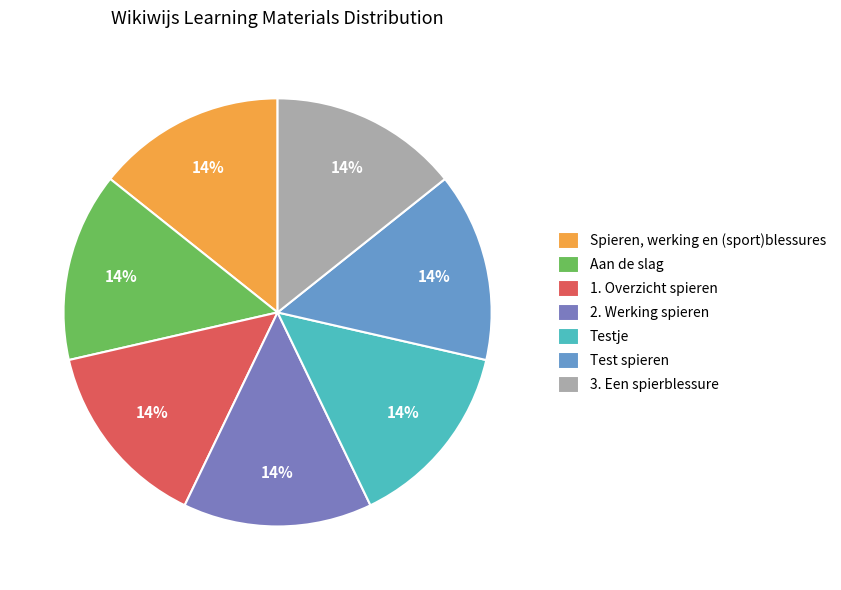

Combined, what portion of the pie is Spieren, werking en (sport)blessures and 2. Werking spieren?

28.6%